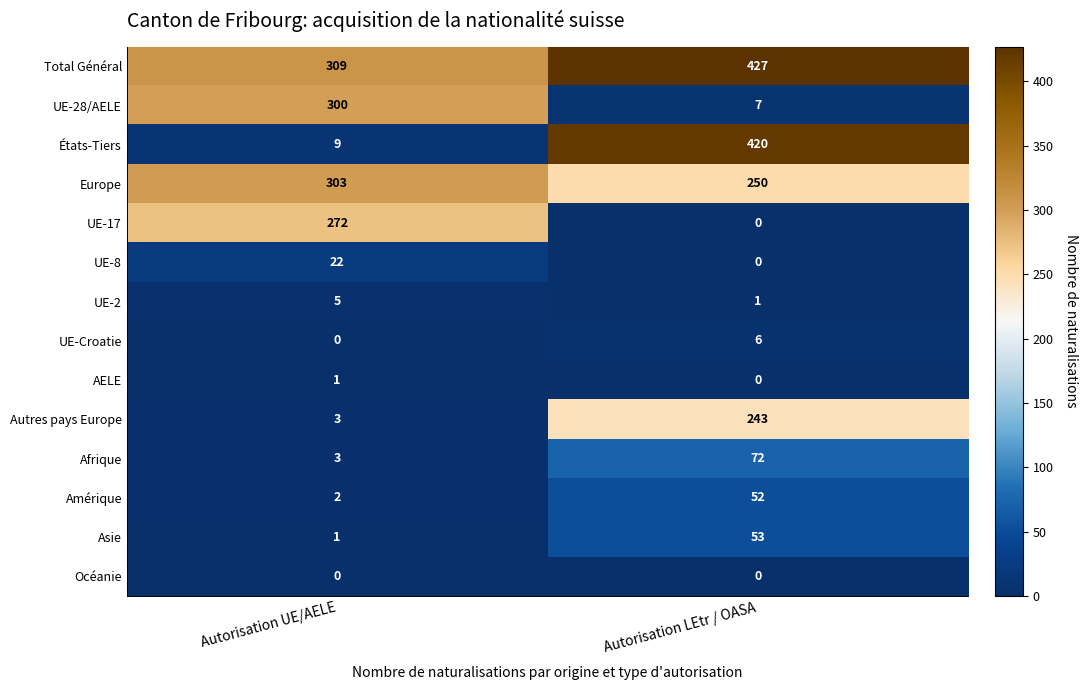

Between Autorisation UE/AELE and Autorisation LEtr / OASA, which series saw the biggest shift?

États-Tiers